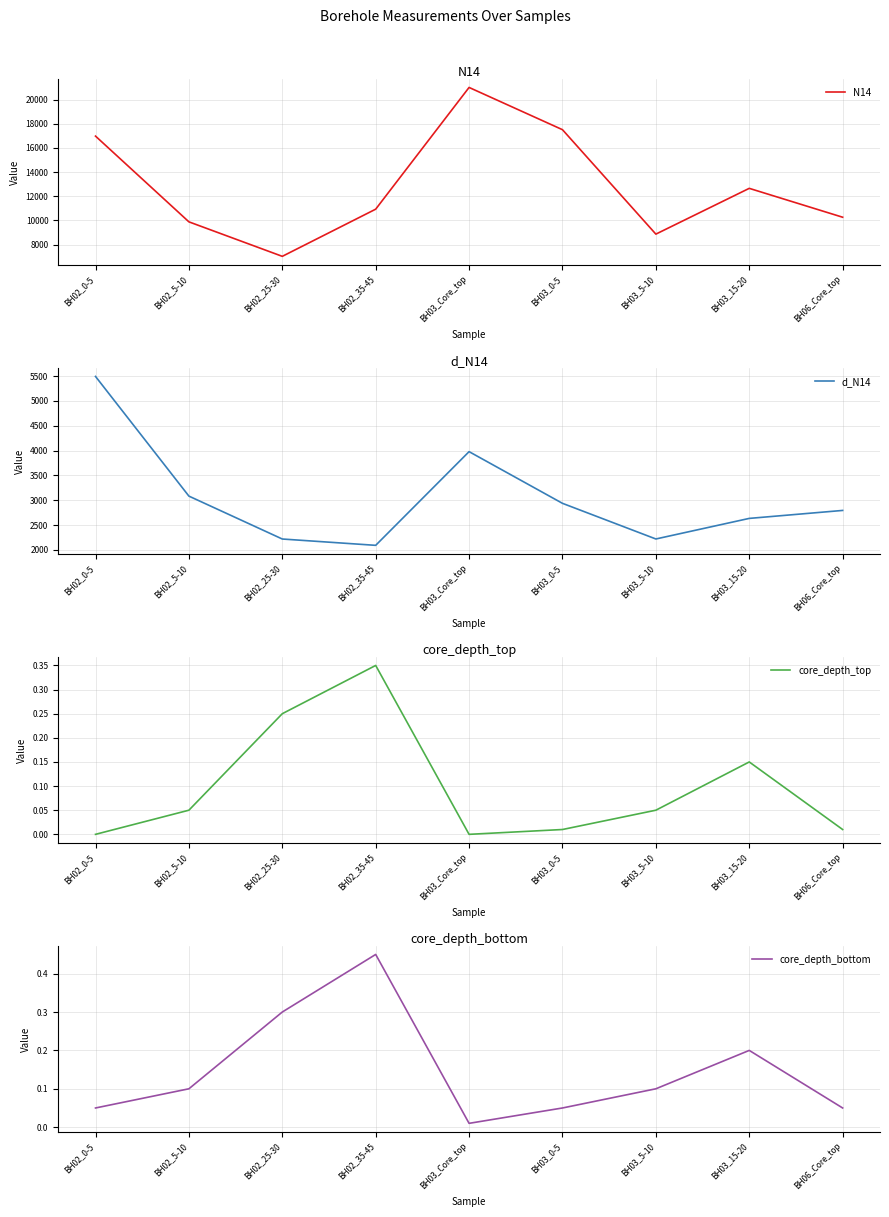

True or false: core_depth_top has more than 2 interior local peaks.

False